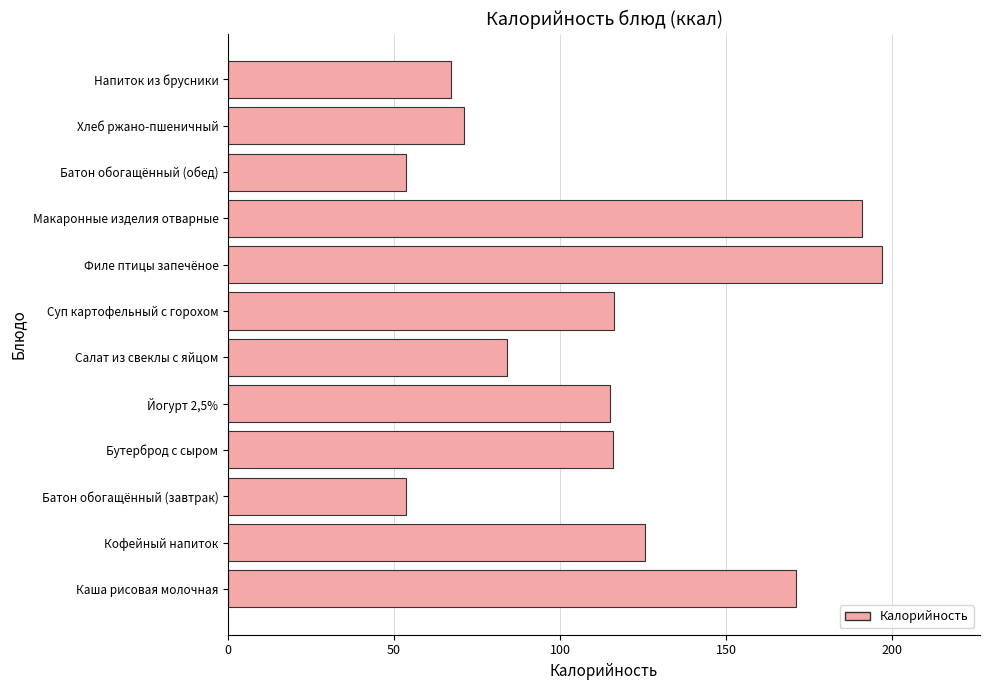

Approximately how many times larger is the value at Кофейный напиток compared to Филе птицы запечёное?

0.6